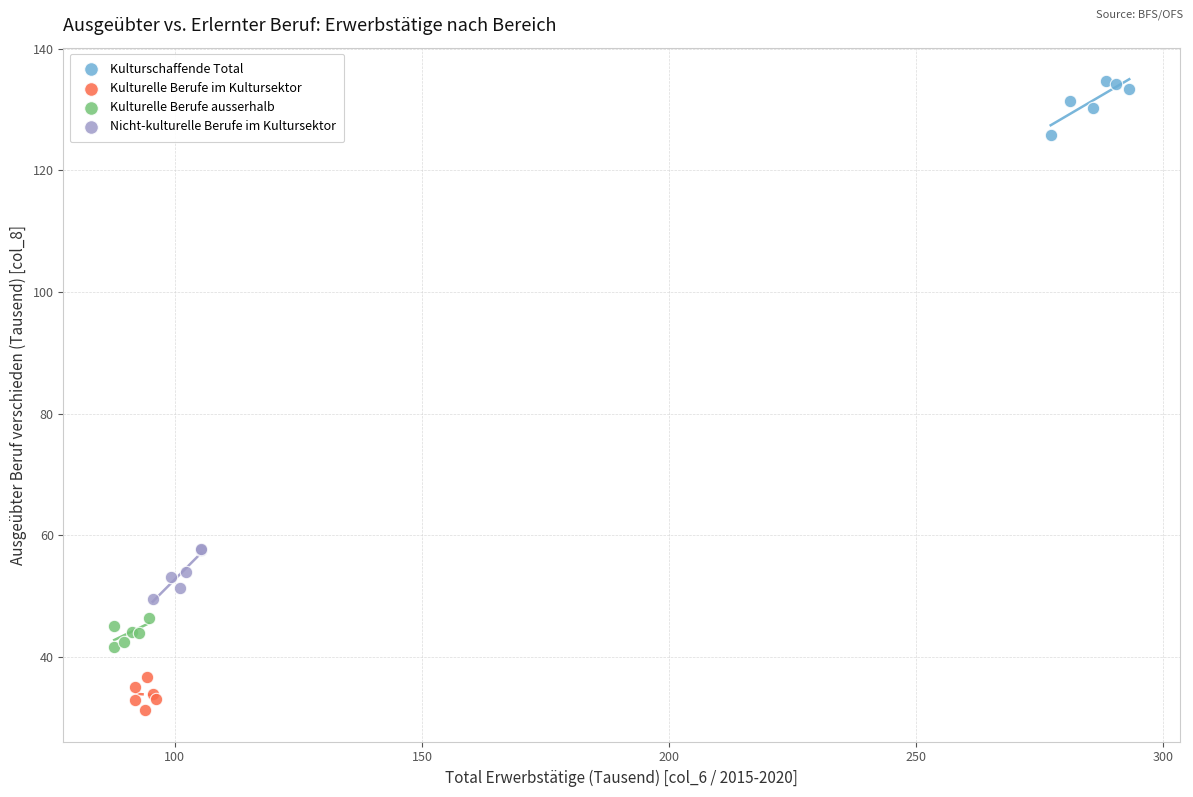

Which series reaches the minimum Y coordinate?

Kulturelle Berufe im Kultursektor